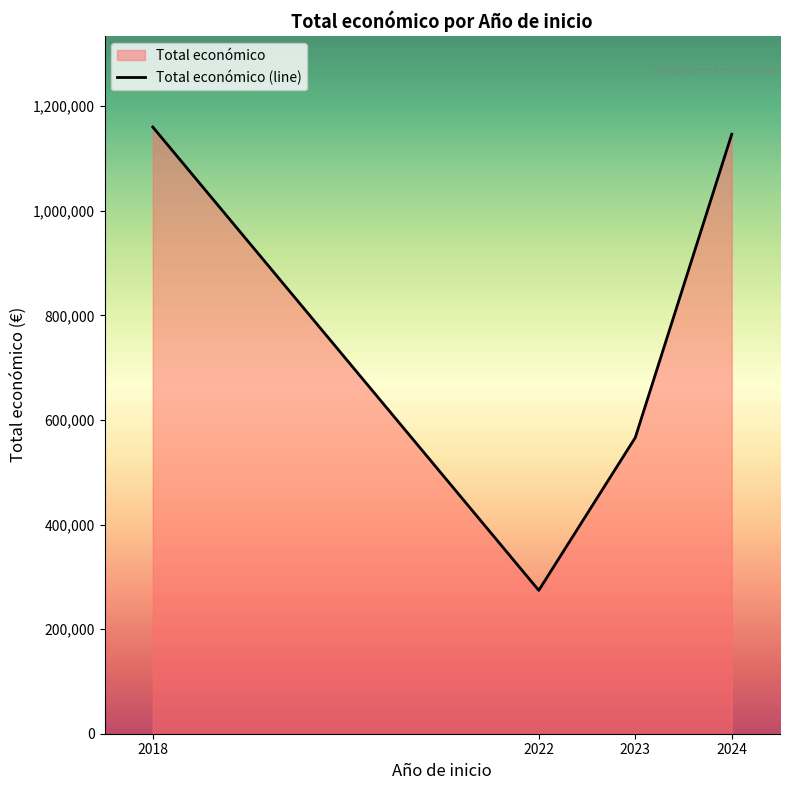

Rank the categories by value from lowest to highest.

2022, 2023, 2024, 2018